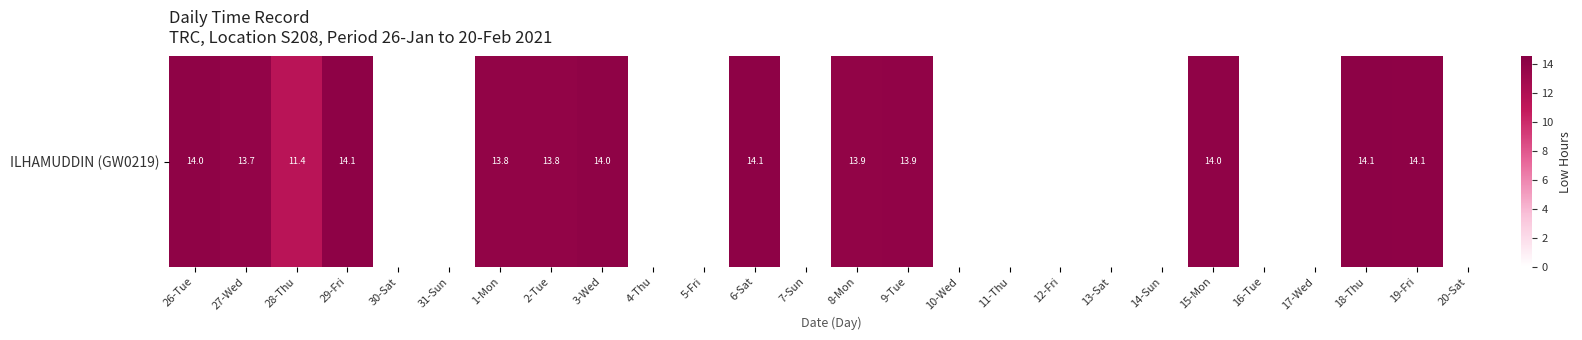

At which label is the value closest to 7?

28-Thu